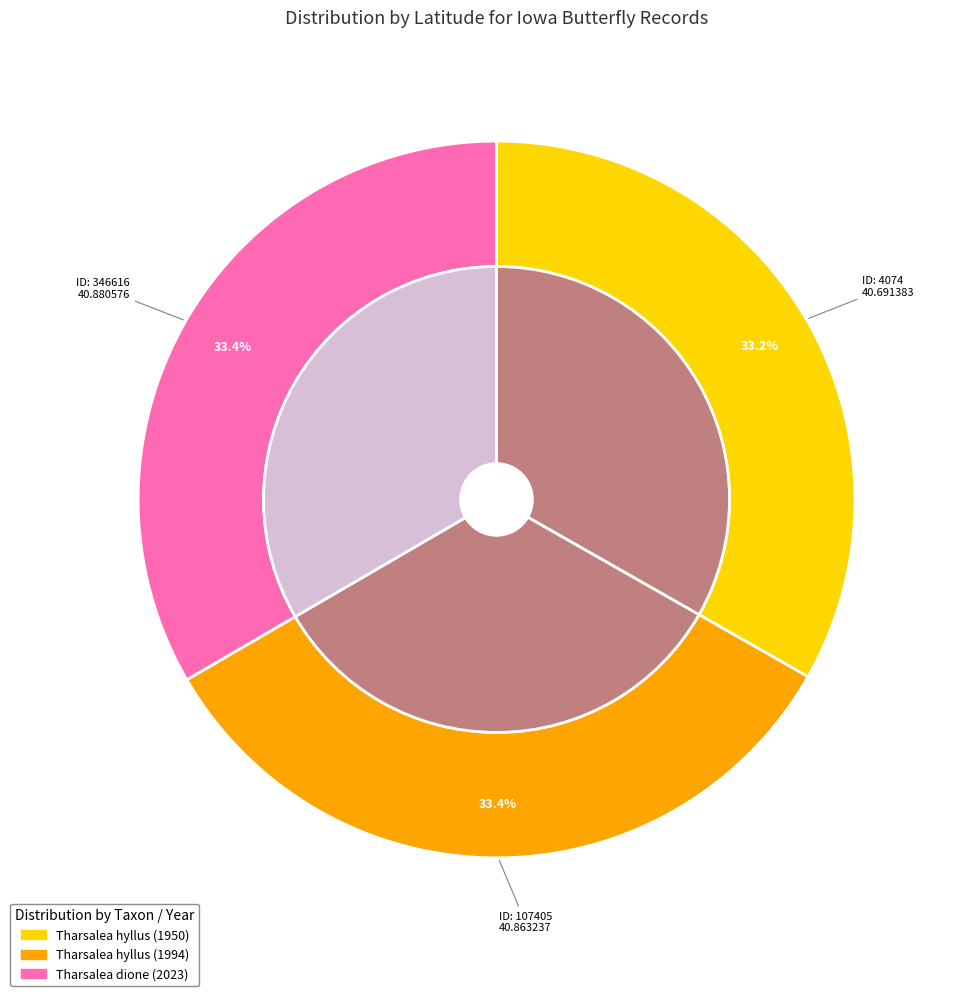

Combined, what portion of the pie is 107405 and 4074?

66.6%